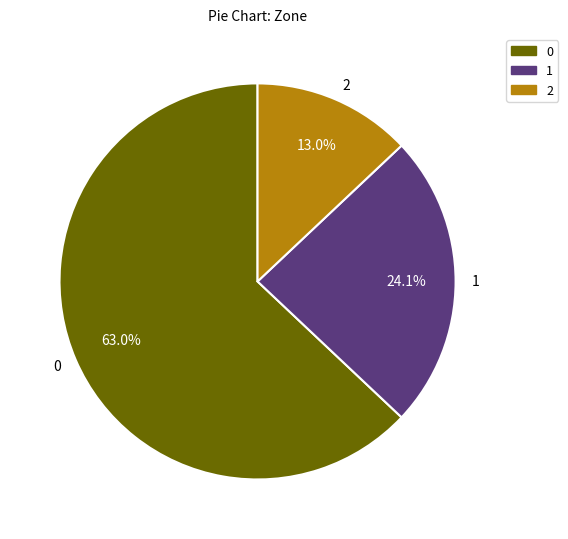

How many slices are in this pie chart?

3